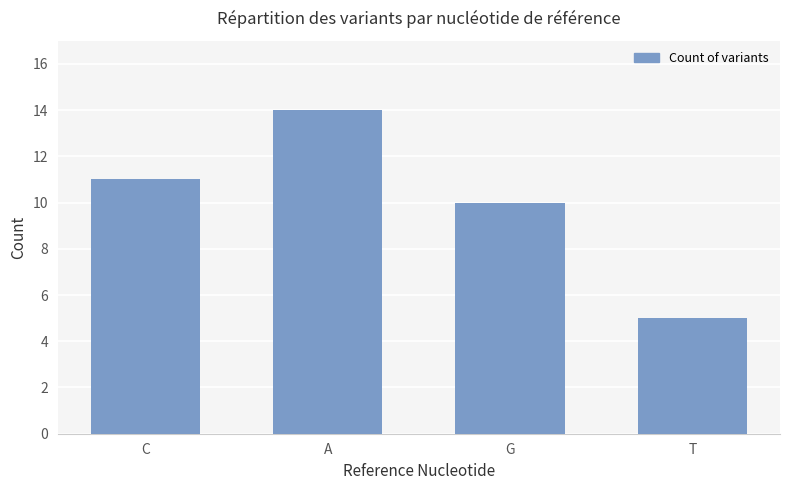

At which label is the value closest to 9?

G